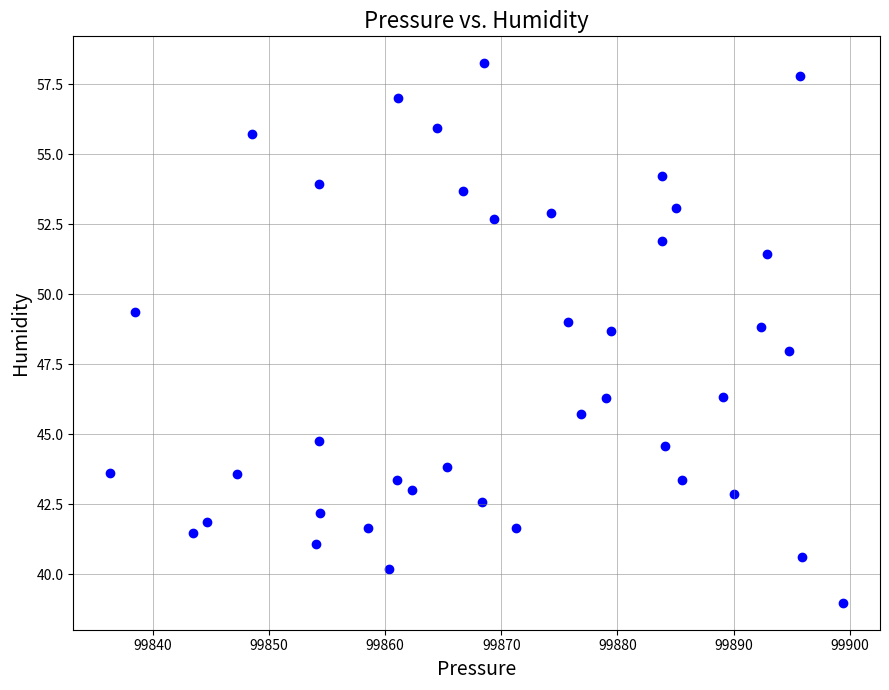

What is the range of X values (max minus min)?

63.1